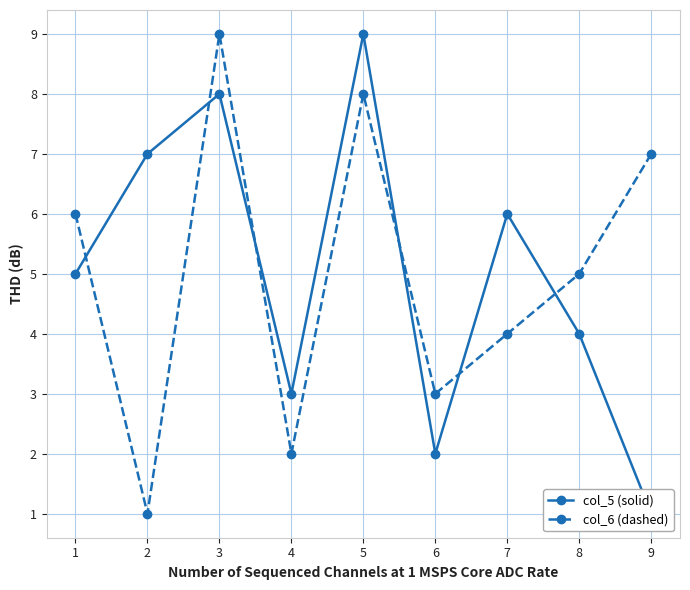

Reading left to right, what are all the values shown in this chart?

col_5 (solid): 5	7	8	3	9	2	6	4	1
col_6 (dashed): 6	1	9	2	8	3	4	5	7